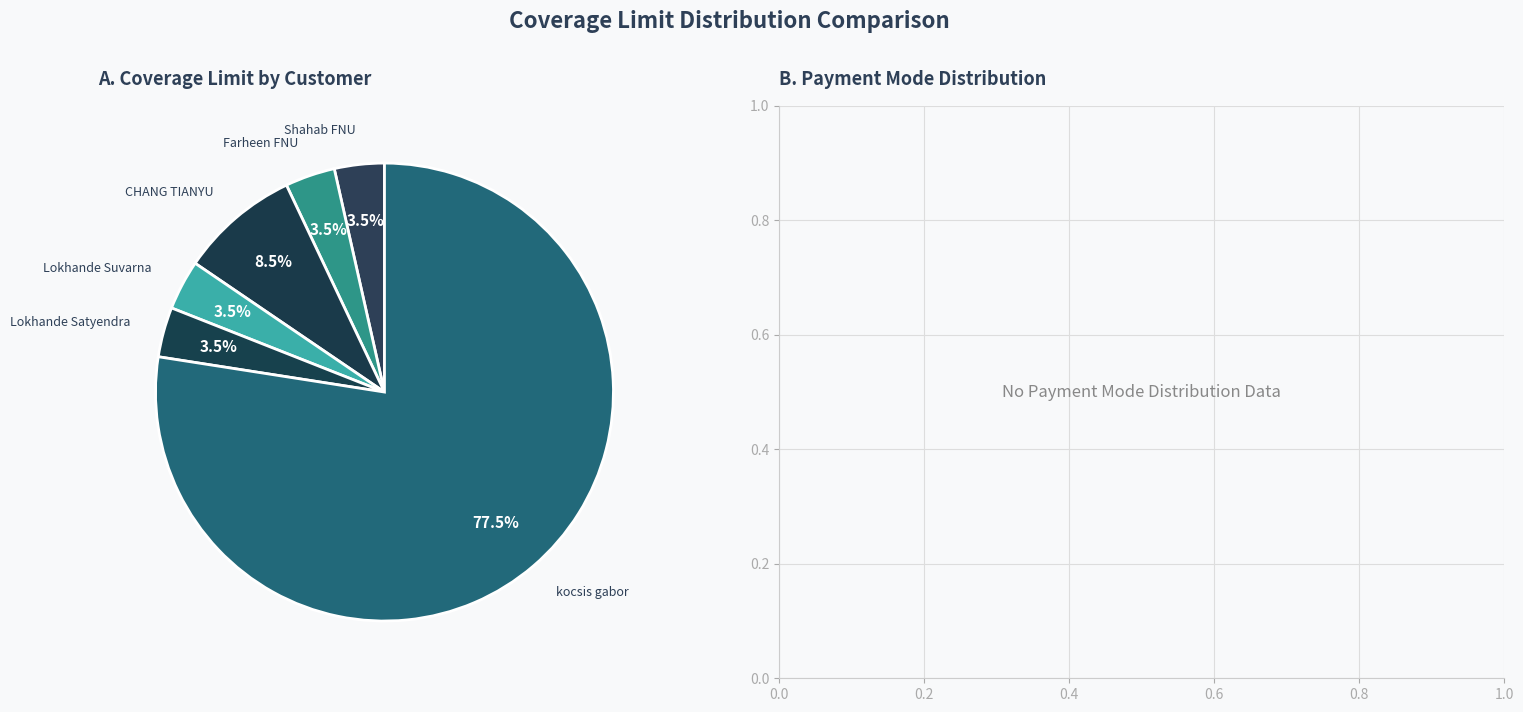

Do kocsis gabor and Farheen FNU together represent more than half of the pie?

Yes